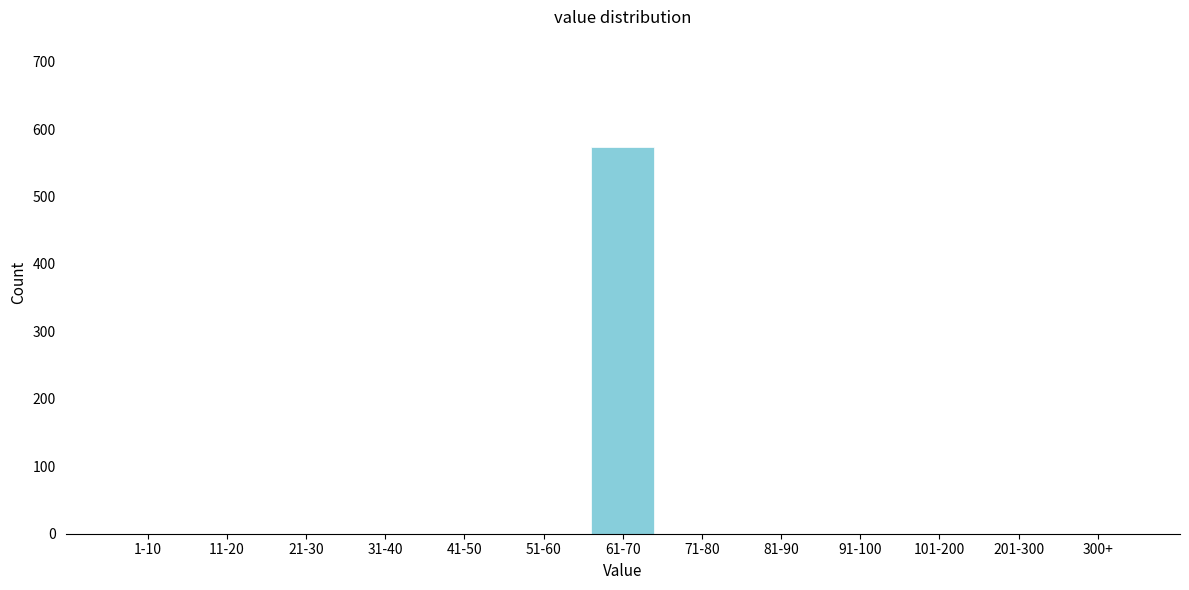

Reading left to right, what are all the values shown in this chart?

1-10=0	11-20=0	21-30=0	31-40=0	41-50=0	51-60=0	61-70=573	71-80=0	81-90=0	91-100=0	101-200=0	201-300=0	300+=0